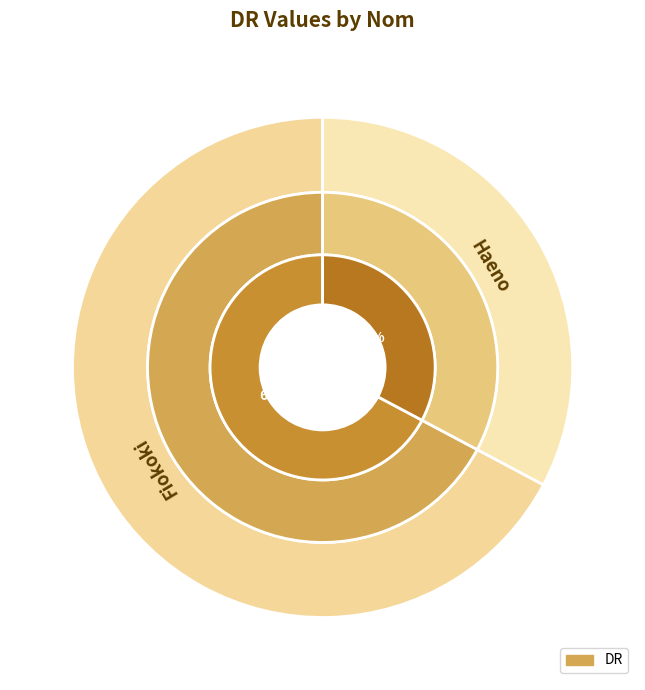

Which has a higher value, Haeno or Fiokoki?

Fiokoki